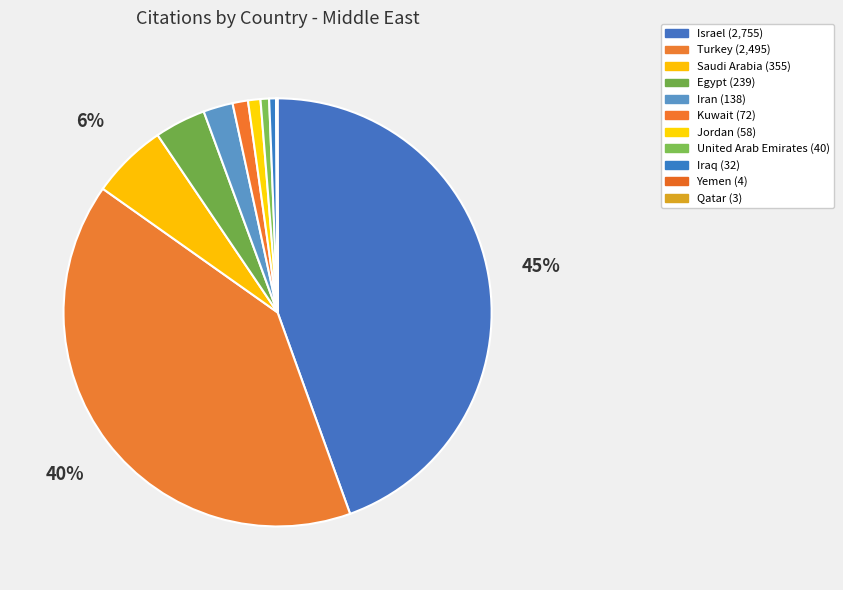

Does any single category account for the majority?

No